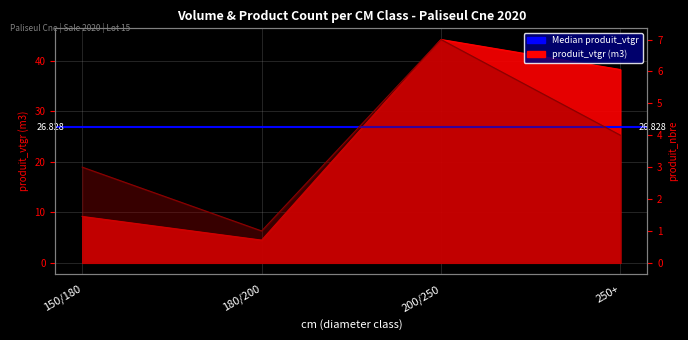

Where is the first local minimum for produit_nbre?

180/200